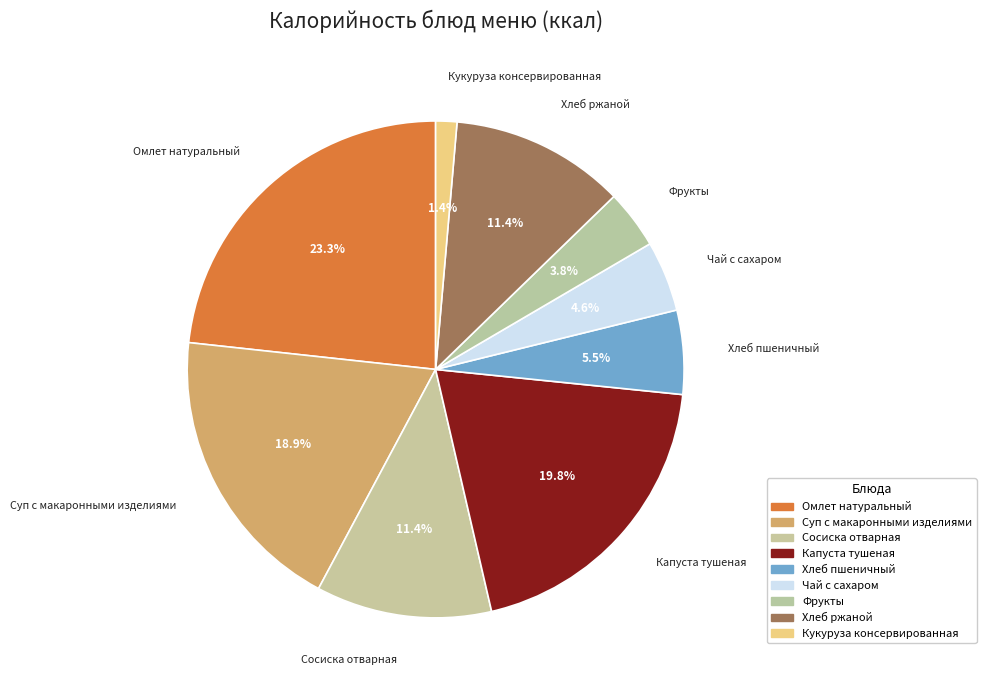

What is the ratio of the value at Хлеб пшеничный to the value at Хлеб ржаной?

0.5